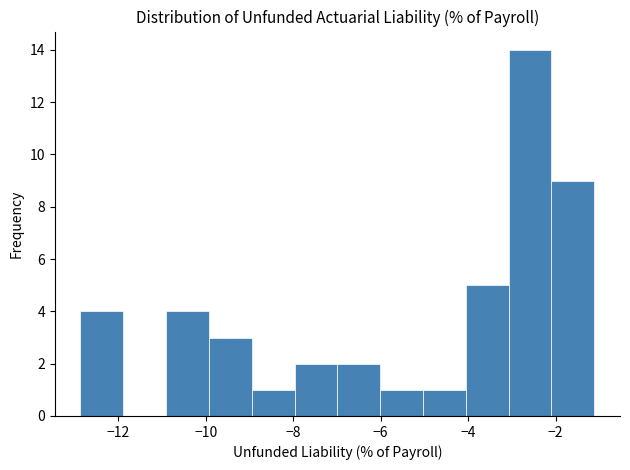

Reading left to right, transcribe this chart: for each bar, give the range it covers on the x-axis and its height. Neither the bar edges nor the heights are printed on the chart, so give them approximately, as read against the axes.

-12.8 to -11.8: 4
-11.8 to -11.0: 0
-11.0 to -10.0: 4
-10.0 to -9.0: 3
-9.0 to -8.0: 1
-8.0 to -7.0: 2
-7.0 to -6.0: 2
-6.0 to -5.0: 1
-5.0 to -4.0: 1
-4.0 to -3.0: 5
-3.0 to -2.0: 14
-2.0 to -1.2: 9